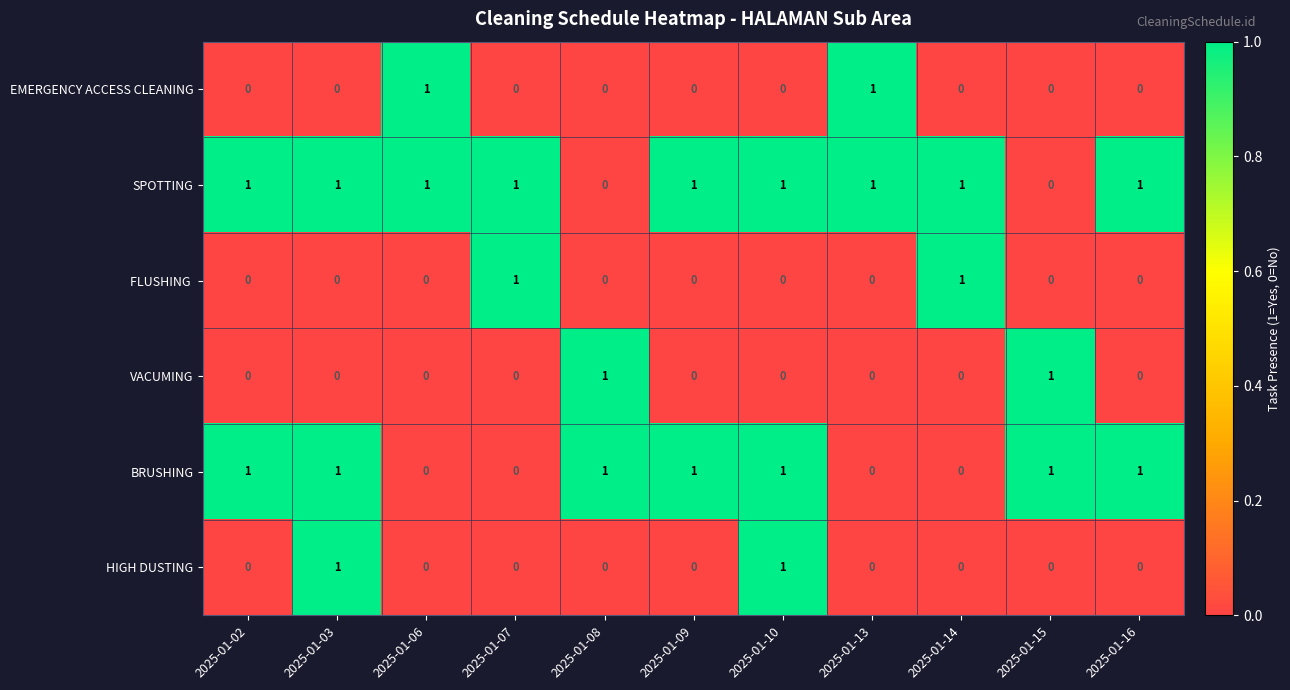

Which series has the largest total across all categories?

SPOTTING